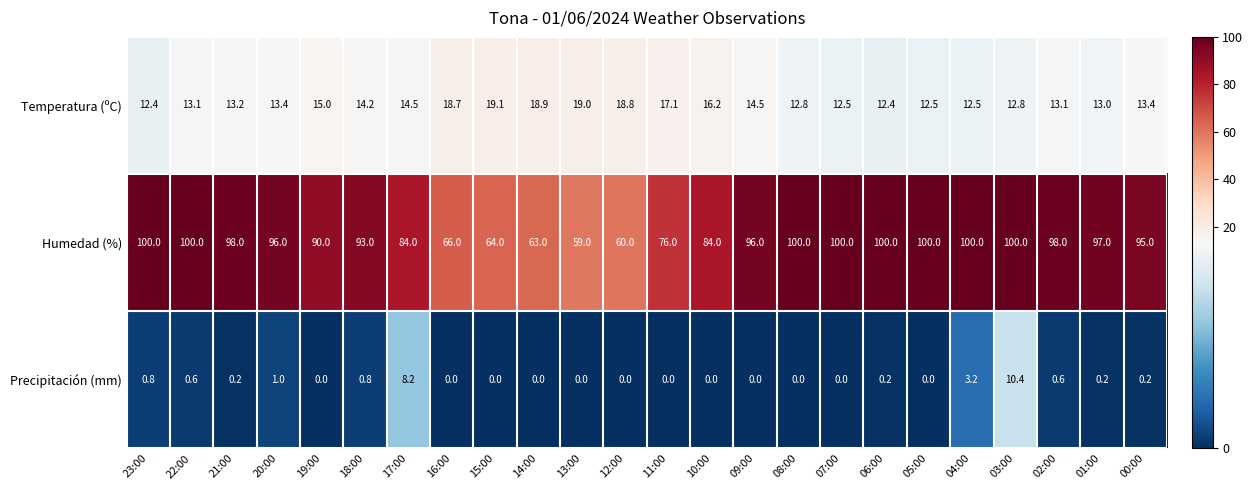

What is the sum of the Humedad (%) values at 22:00 and 09:00?

196.0